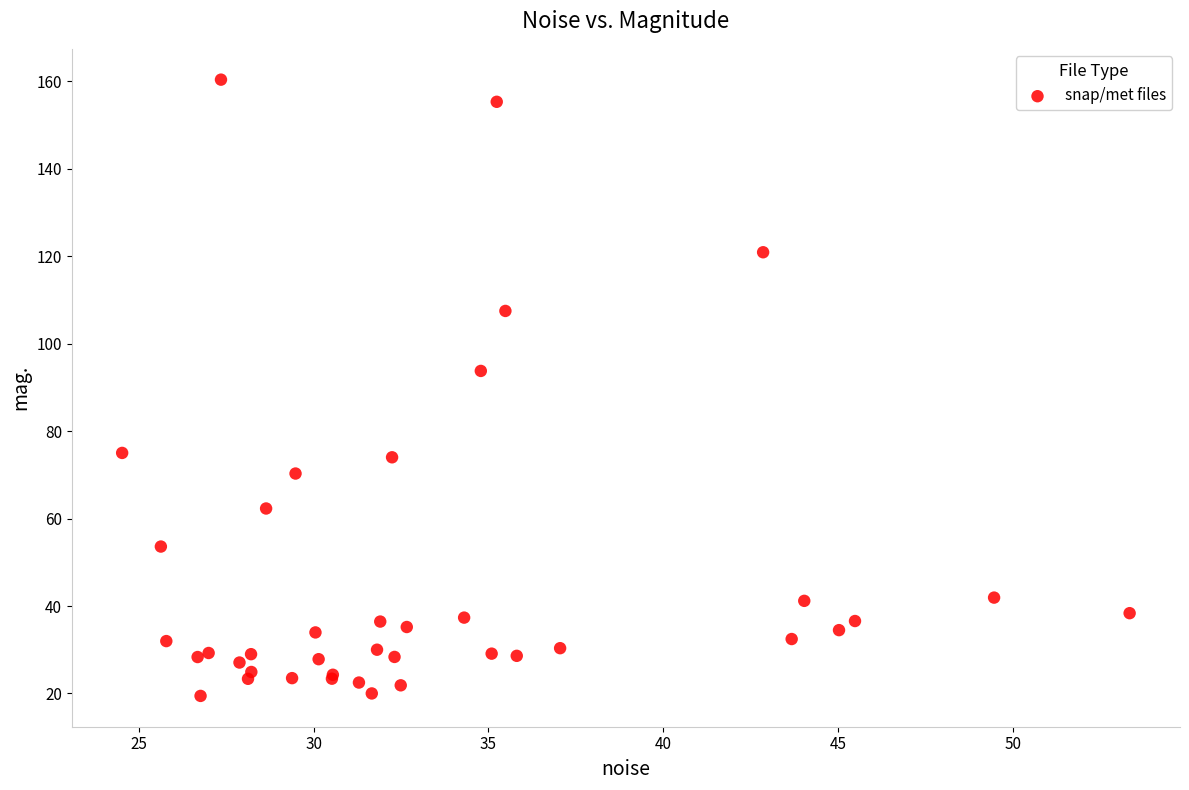

What Y value in the scatter plot is closest to 89?

93.7